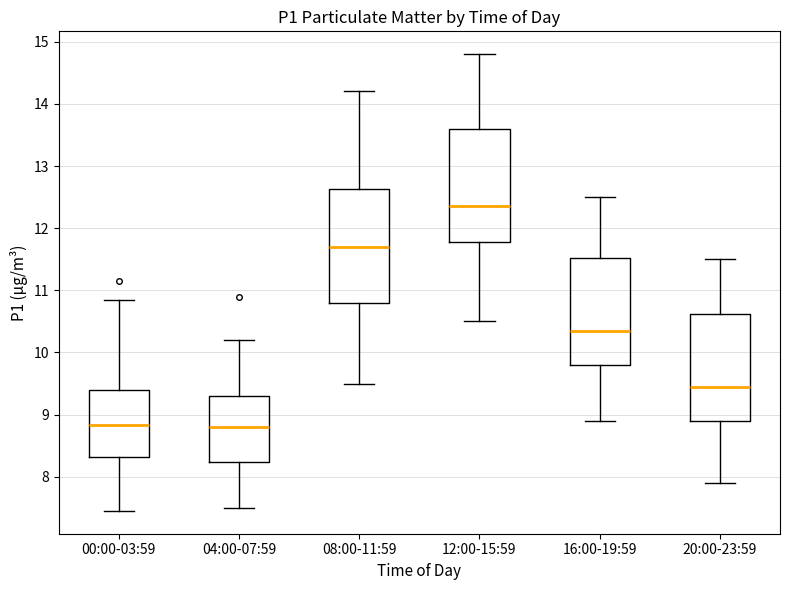

Reading left to right, read every box against the y-axis: the position of its median line, the range the box covers, and the ends of its whiskers. The values are not printed on the chart, so give them approximately, as read against the axis.

00:00-03:59: median 8.8, box 8.3 to 9.4, whiskers 7.5 to 10.9
04:00-07:59: median 8.8, box 8.2 to 9.3, whiskers 7.5 to 10.2
08:00-11:59: median 11.7, box 10.8 to 12.6, whiskers 9.5 to 14.2
12:00-15:59: median 12.4, box 11.8 to 13.6, whiskers 10.5 to 14.8
16:00-19:59: median 10.4, box 9.8 to 11.5, whiskers 8.9 to 12.5
20:00-23:59: median 9.5, box 8.9 to 10.6, whiskers 7.9 to 11.5